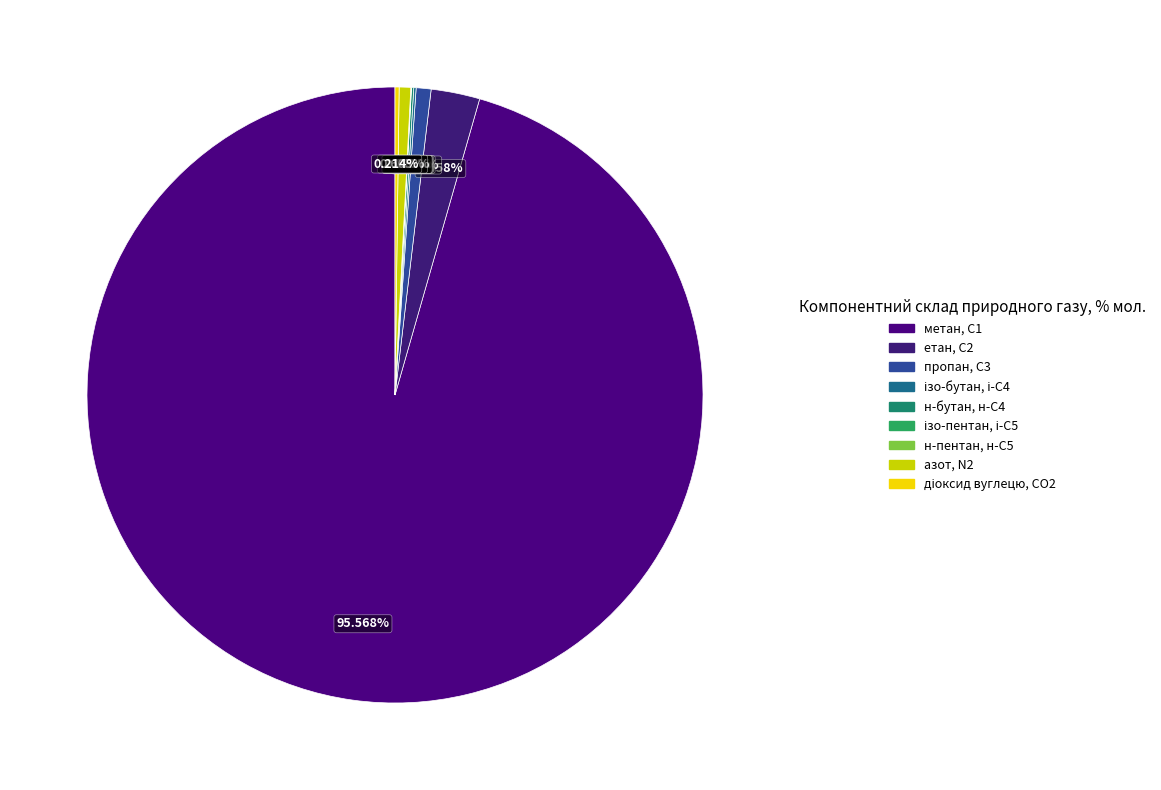

True or false: пропан, С3 accounts for 1% of the total.

True